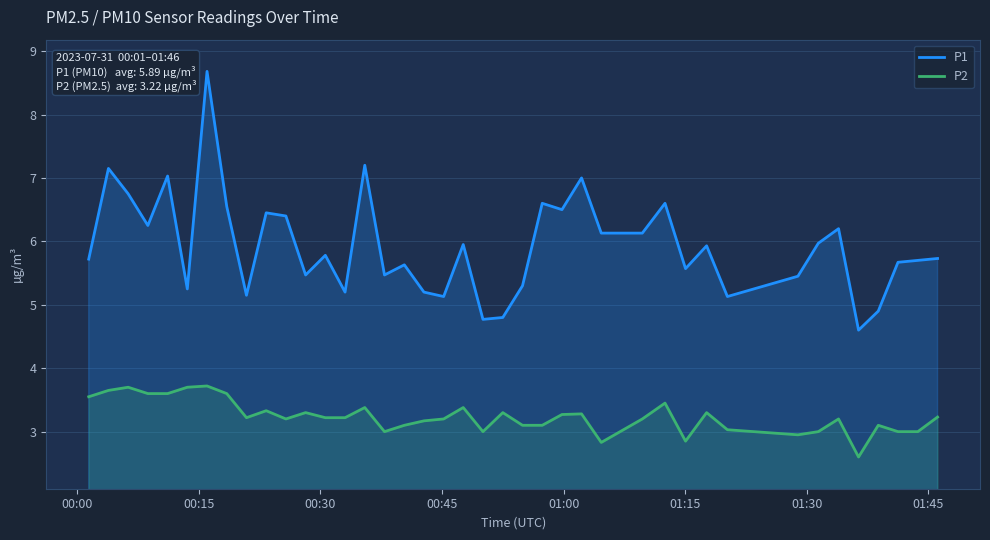

Rank the series by their average value, from highest to lowest.

P1, P2